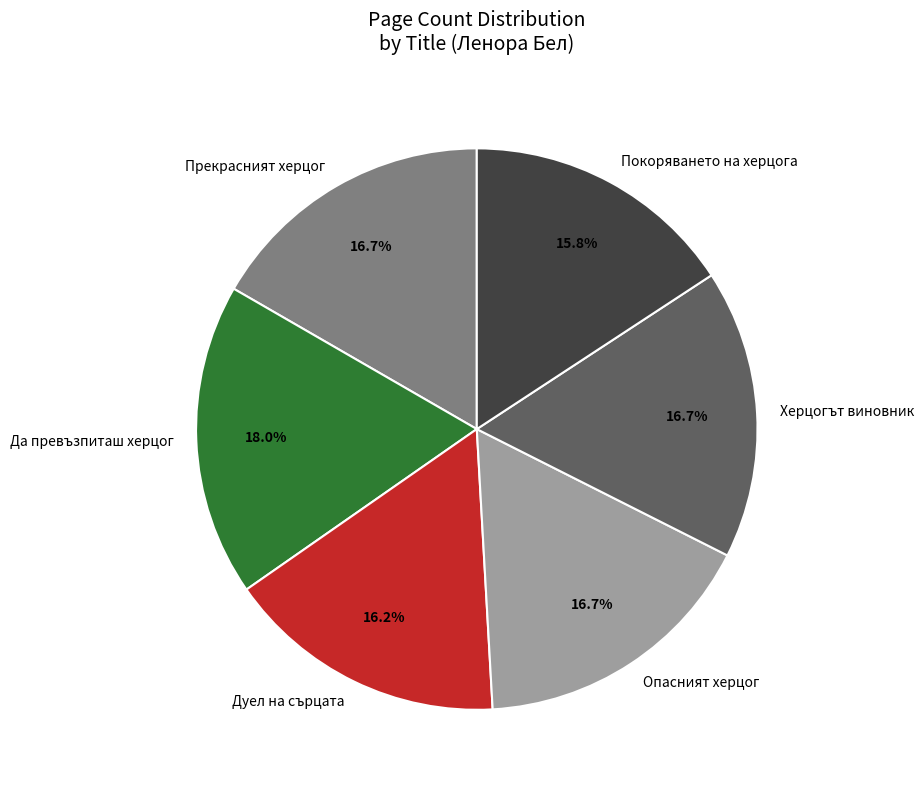

What percentage is the Херцогът виновник slice, to the nearest percent?

17%